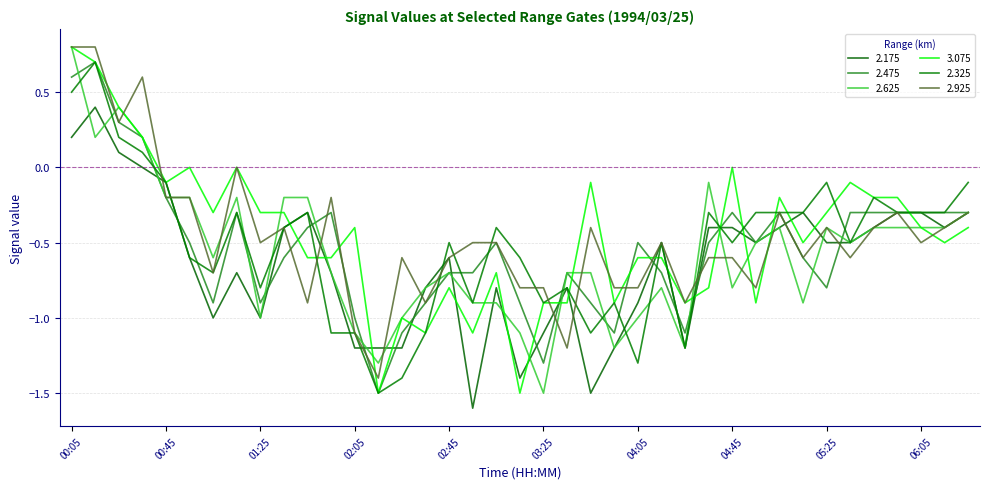

At which category is the sum across all series the highest?

00:05